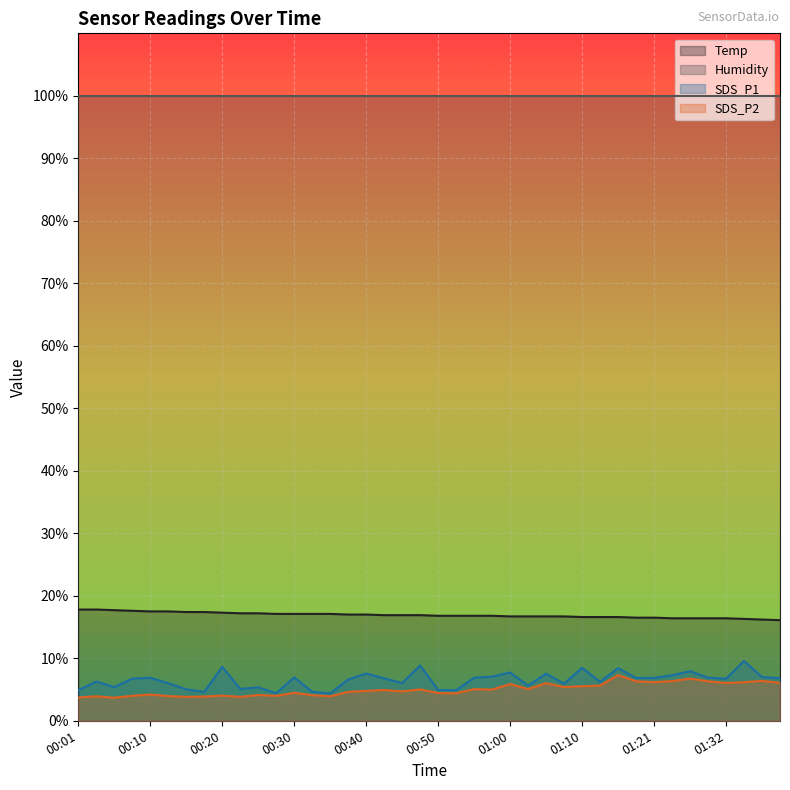

True or false: Humidity and SDS_P1 intersect in this chart.

False